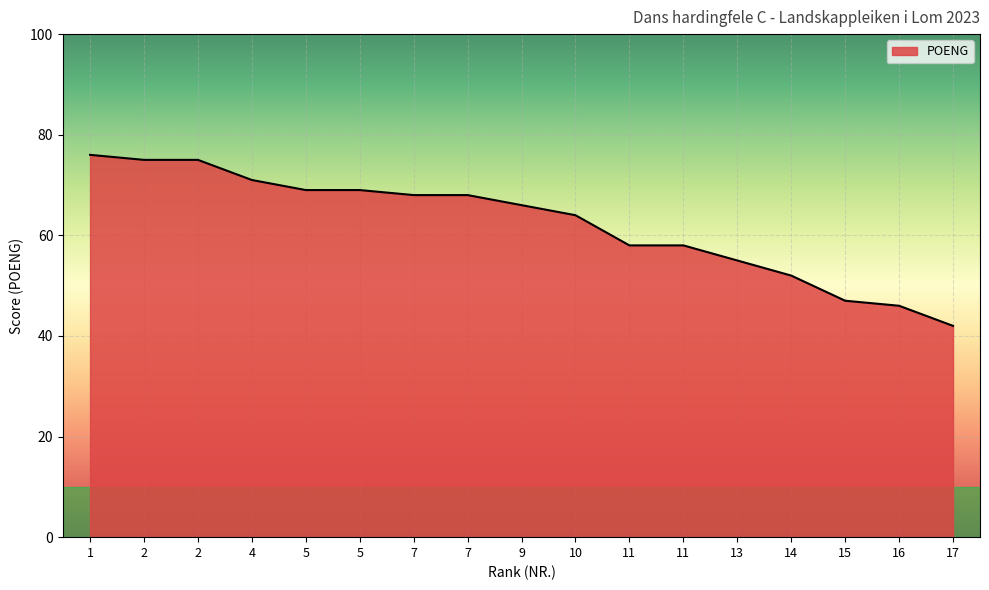

Reading left to right, extract all data points from this chart.

1=76	2=75	2=75	4=71	5=69	5=69	7=68	7=68	9=66	10=64	11=58	11=58	13=55	14=52	15=47	16=46	17=42